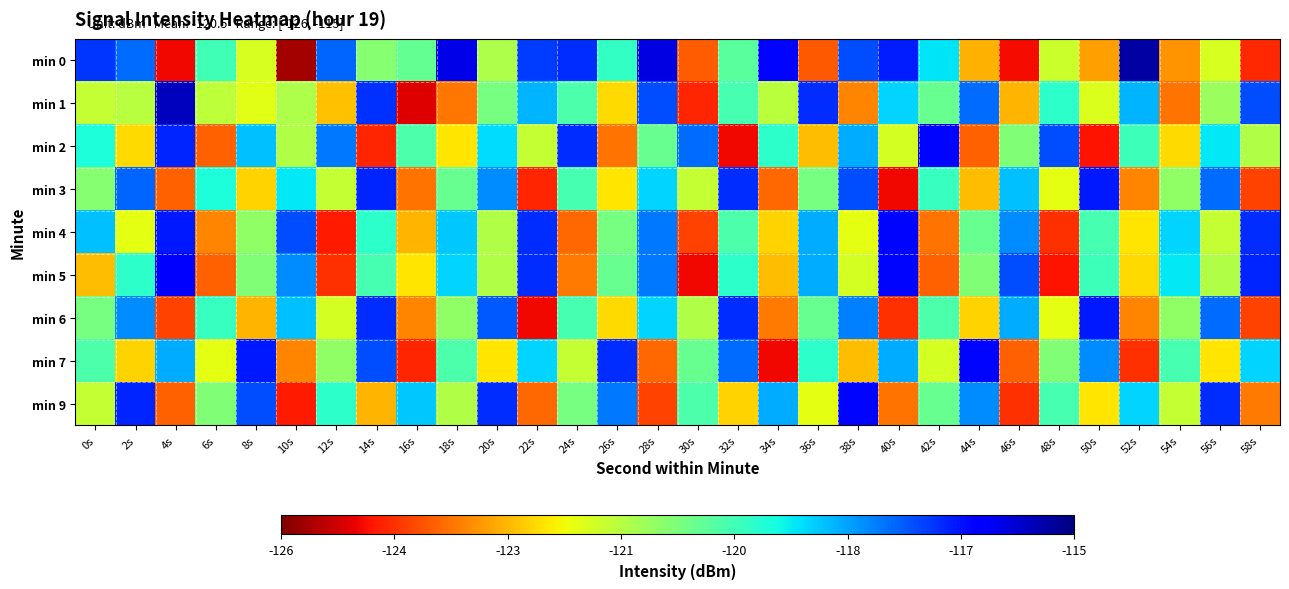

What is the difference between the highest and lowest values at 8s?

6.2